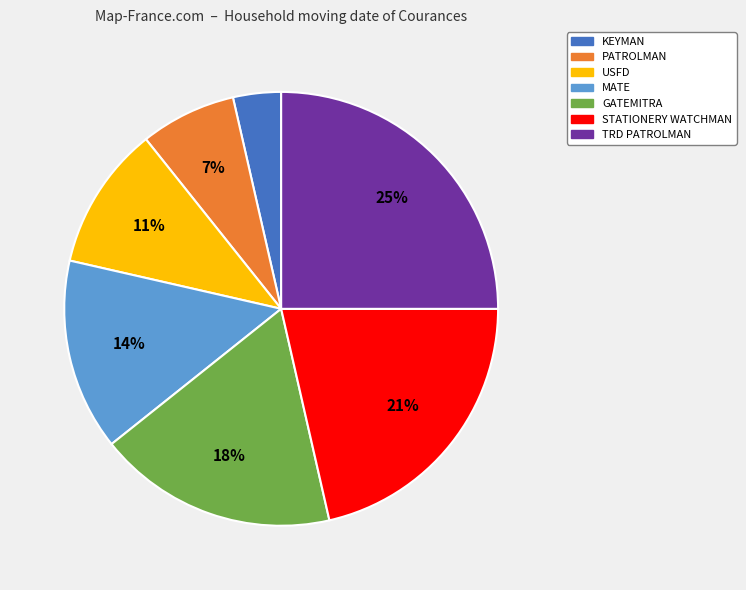

Is there a majority slice in this chart?

No